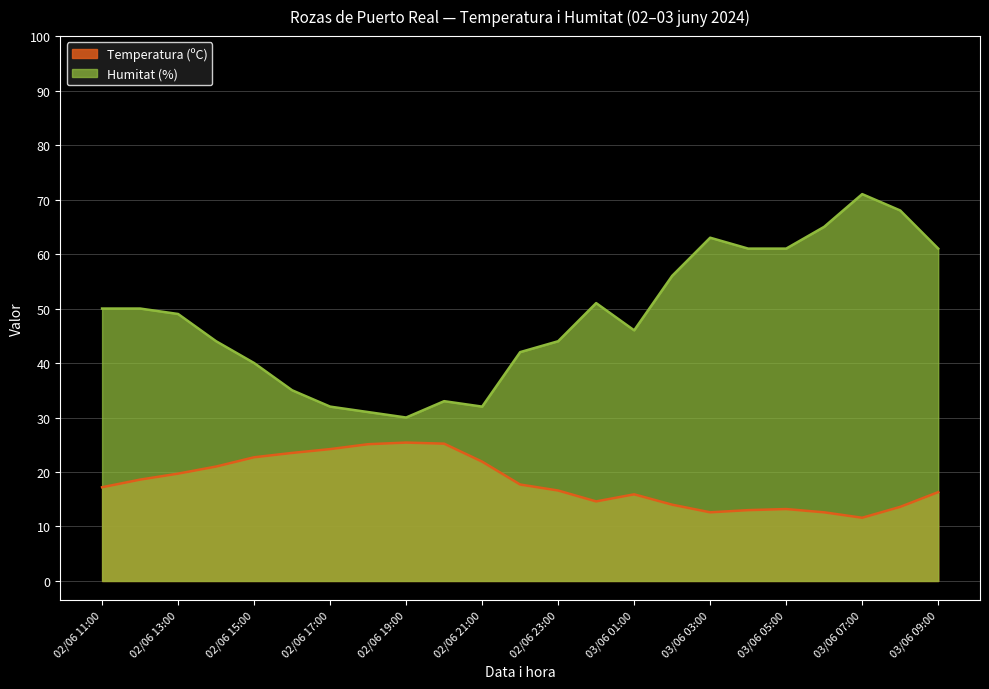

What is the spread (max minus min) of values at 03/06 03:00?

50.4